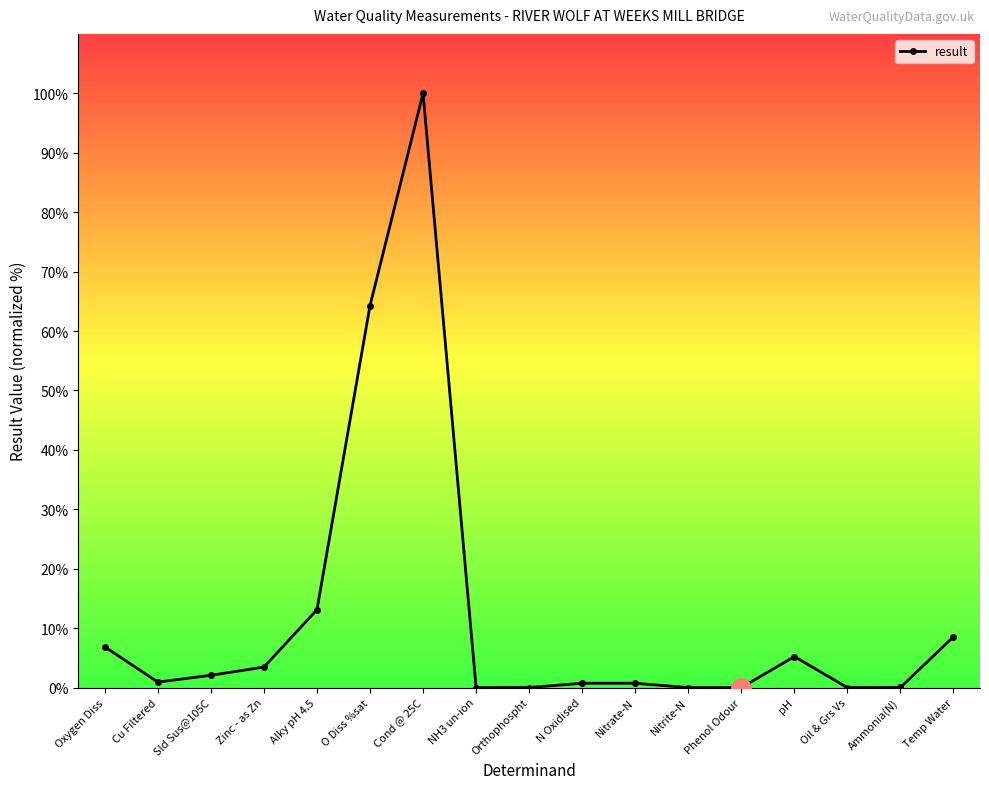

True or false: the data shows 0.0 at Phenol Odour.

True